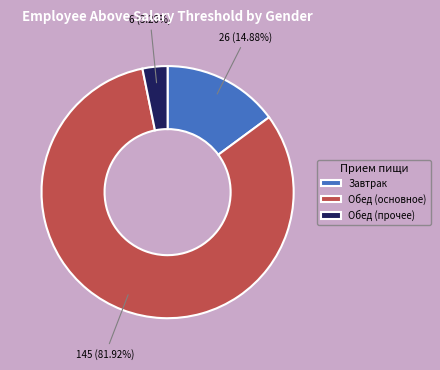

How many slices are in this pie chart?

3